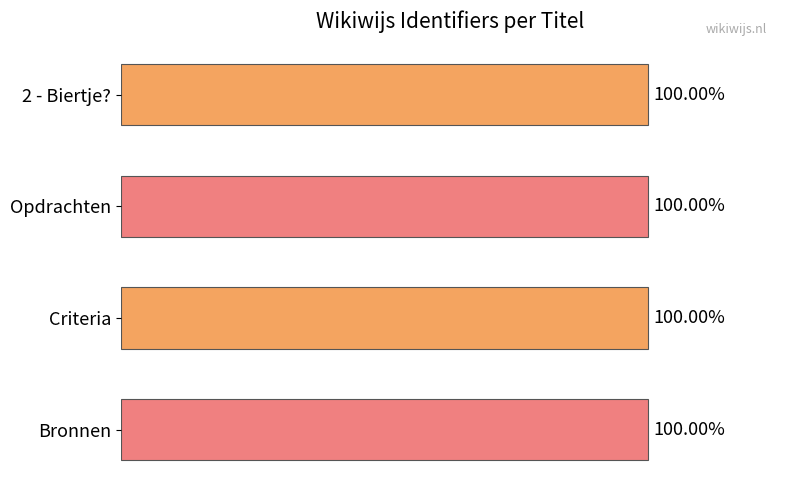

Rank the categories by value from highest to lowest.

Bronnen, Criteria, Opdrachten, 2 - Biertje?